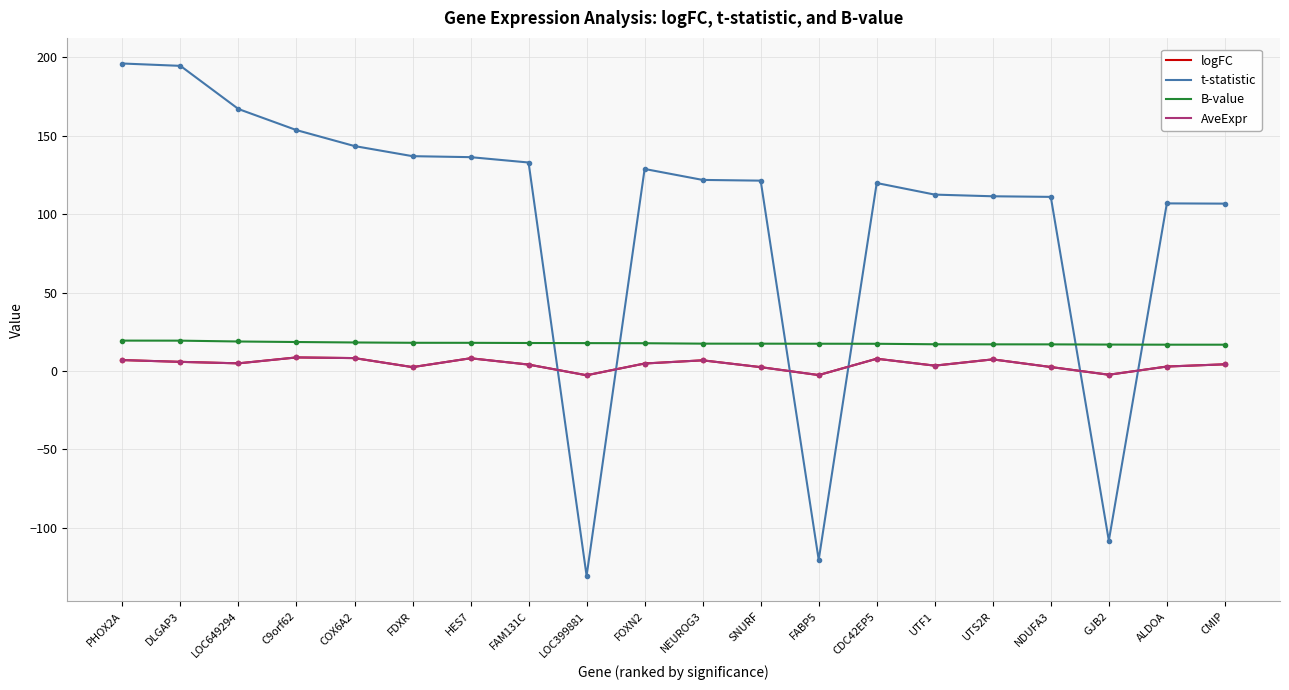

Which has a higher value, NEUROG3 or FOXN2?

NEUROG3